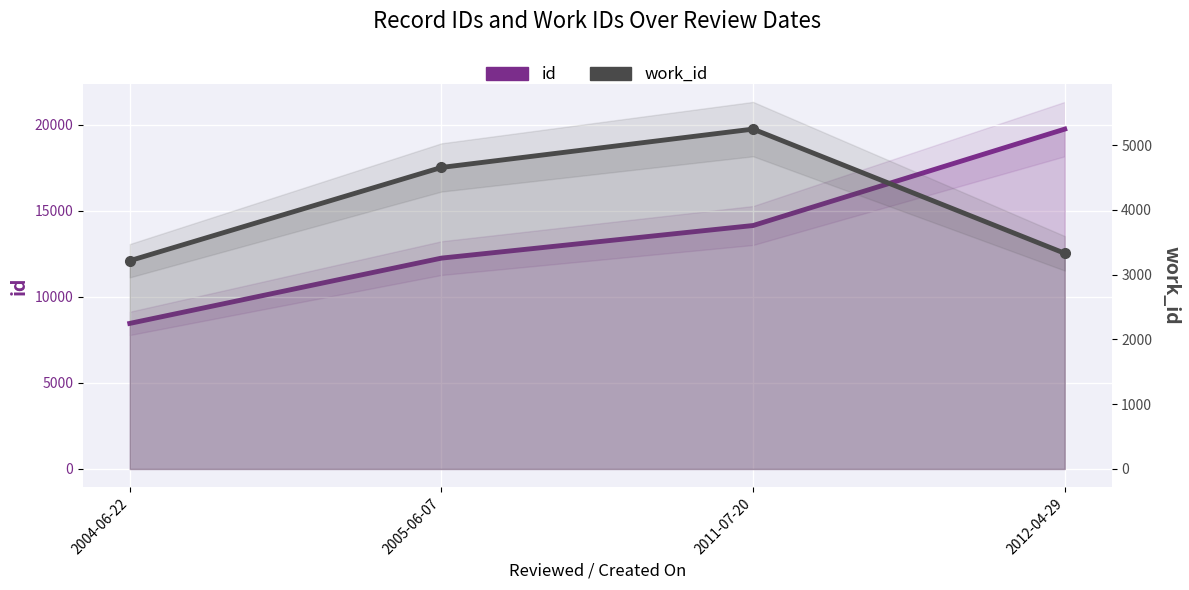

Which series has the largest total across all categories?

id